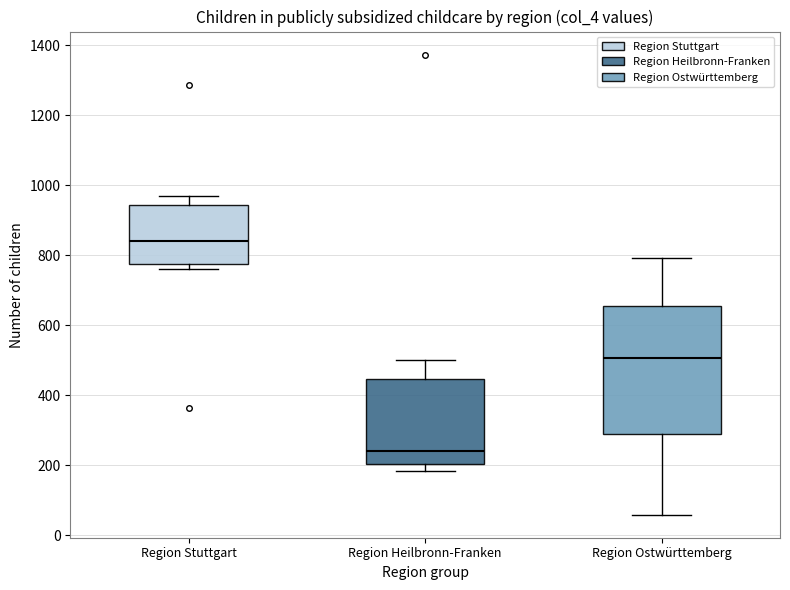

Which box's median line is the lowest?

Region Heilbronn-Franken